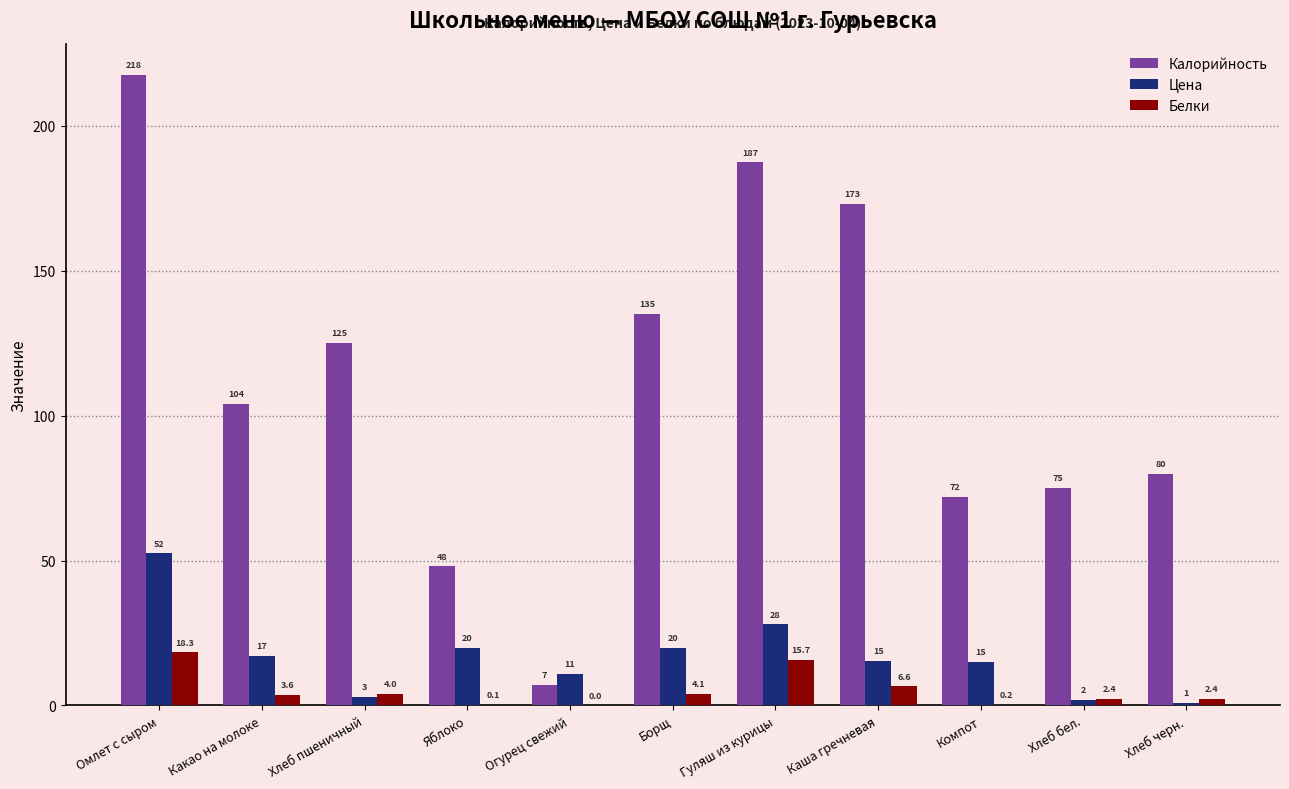

What is the total value across all series at Хлеб черн.?

83.4